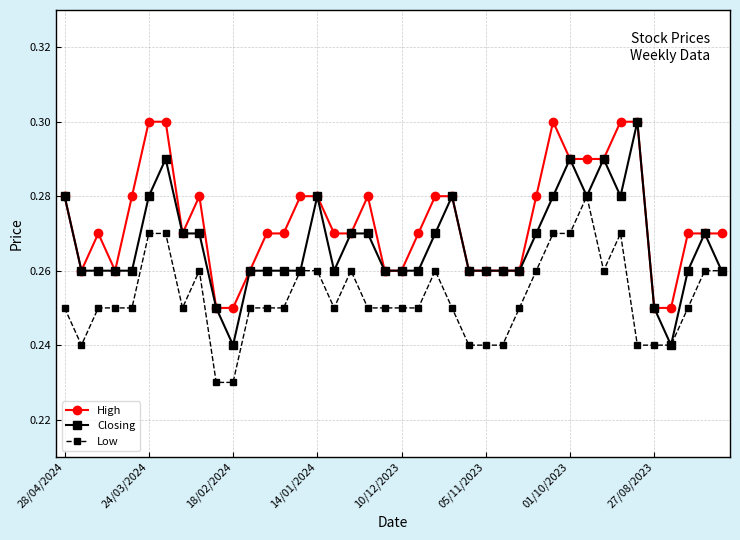

List the series in order of their overall mean, lowest first.

Low, Closing, High